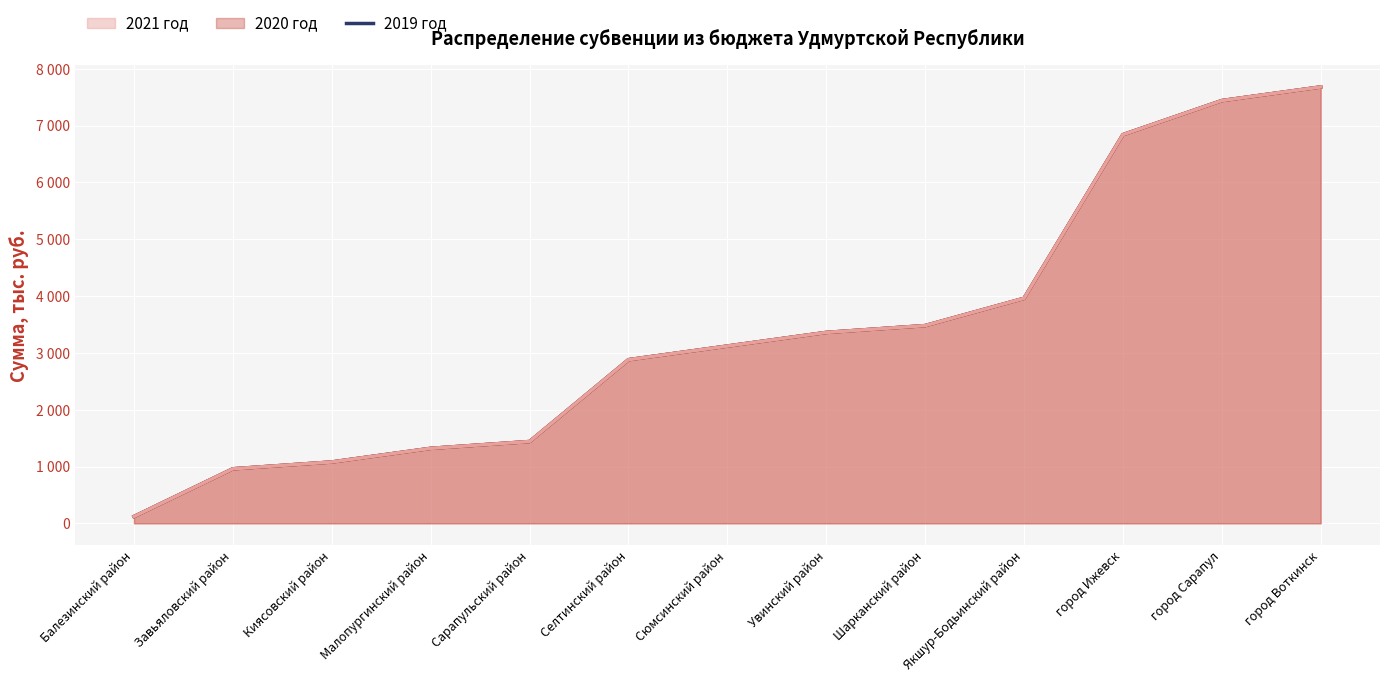

What is the sum of all values?

43680